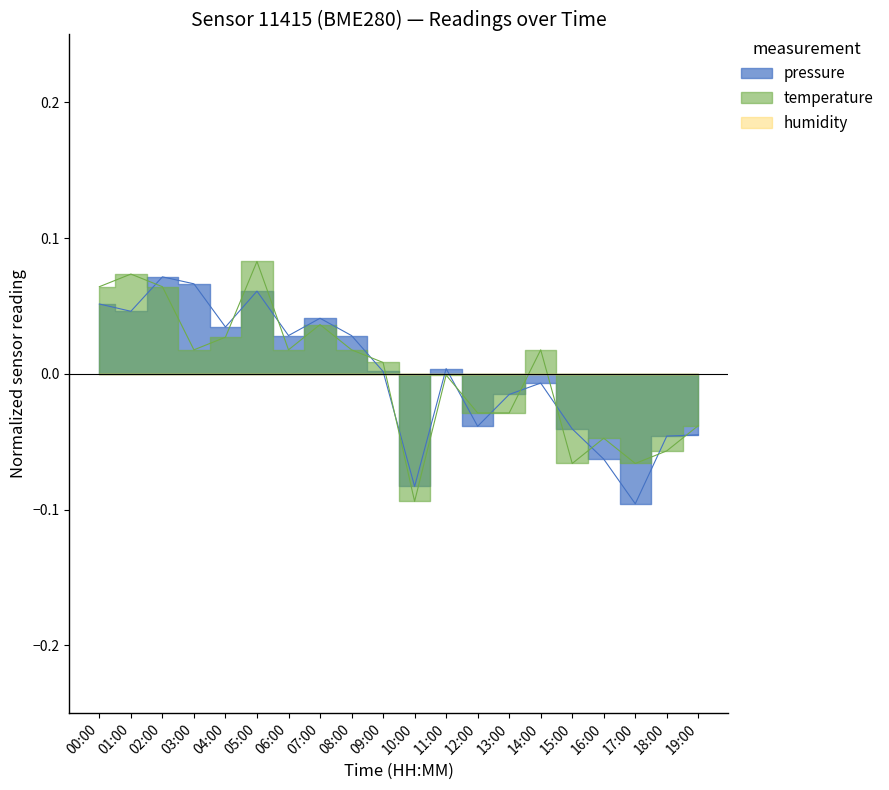

Where does the temperature series first go above 0?

00:00